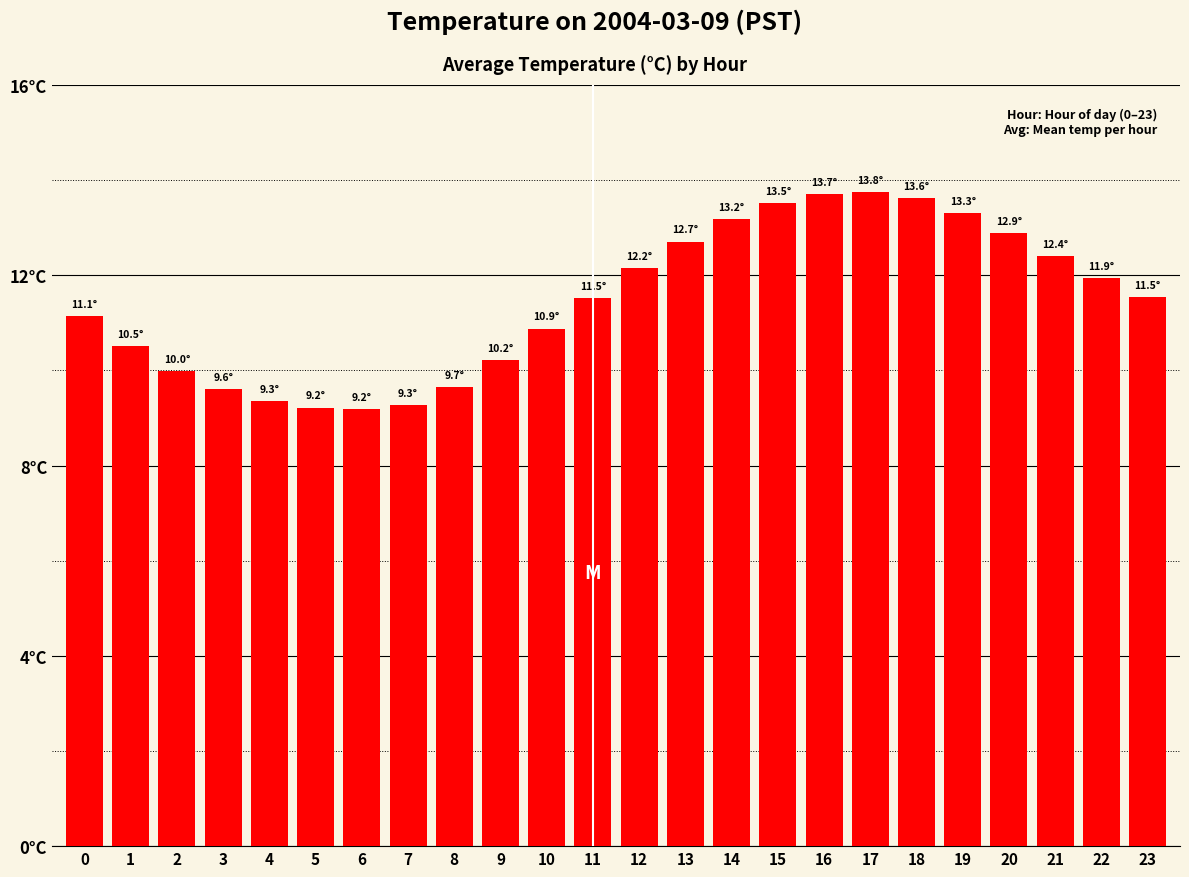

What is the sum of all values?

275.3